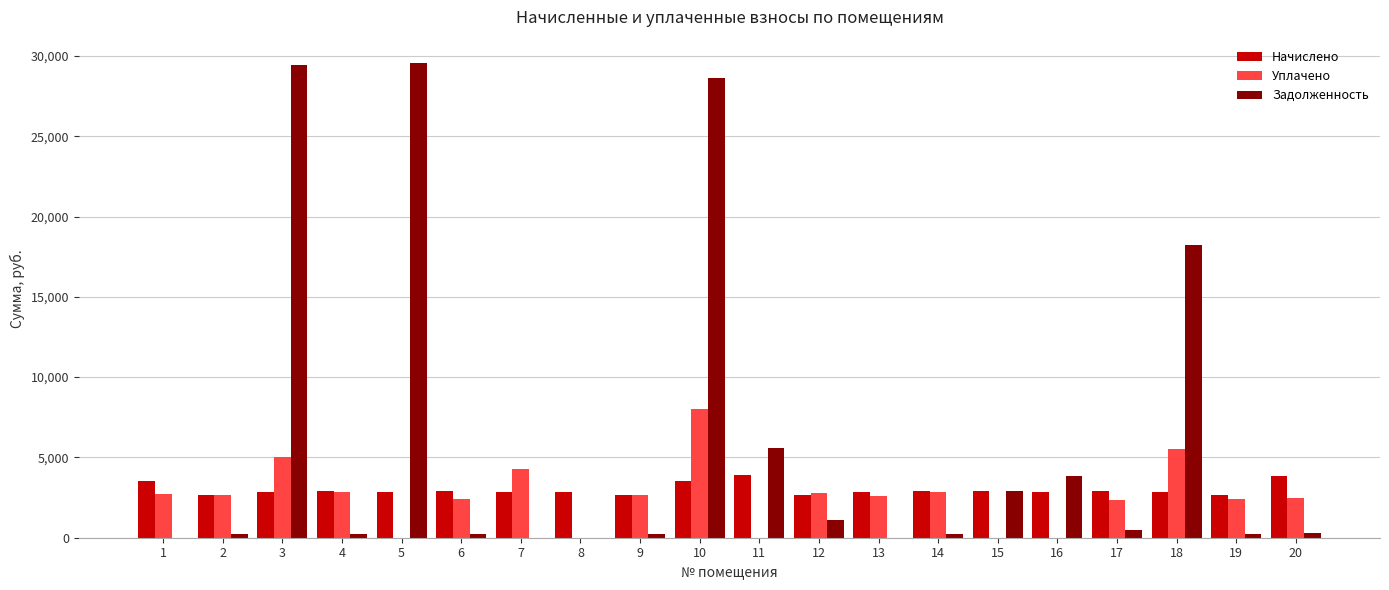

What is the sum of all Уплачено values?

51530.2